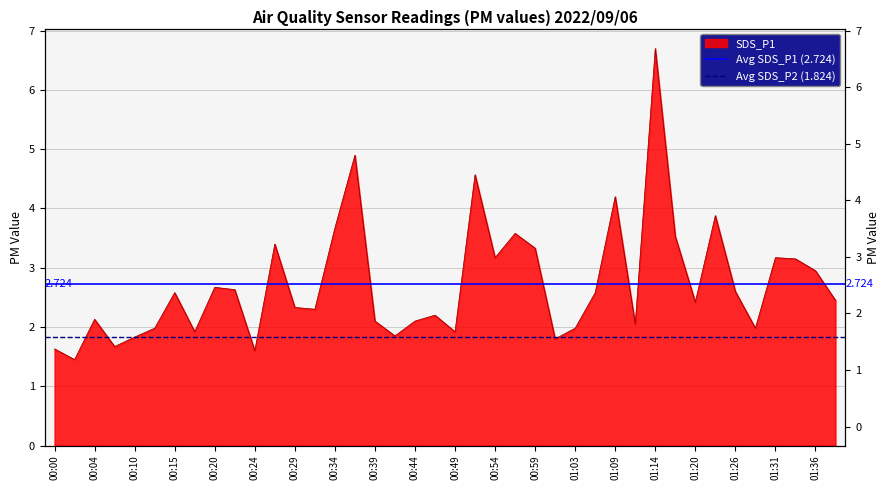

What is the average value of the Avg SDS_P1 (2.724) series?

2.7